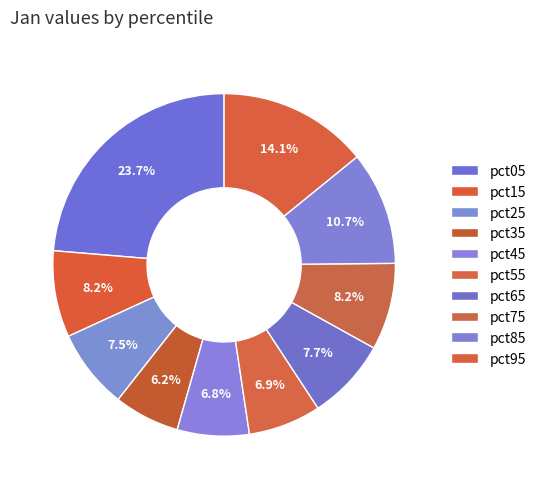

Is it true that pct15 is 8% of the pie?

True